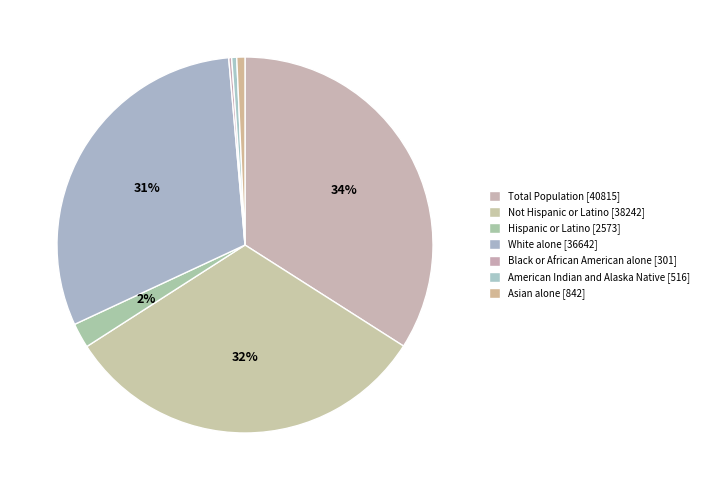

How many slices are in this pie chart?

7